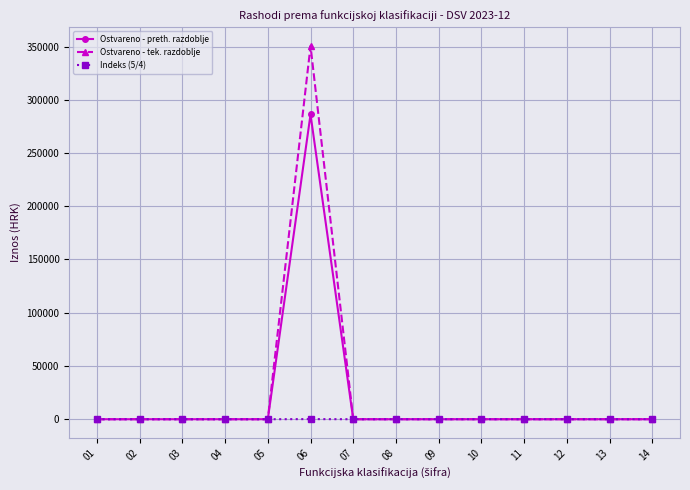

At which category is the sum across all series the highest?

06